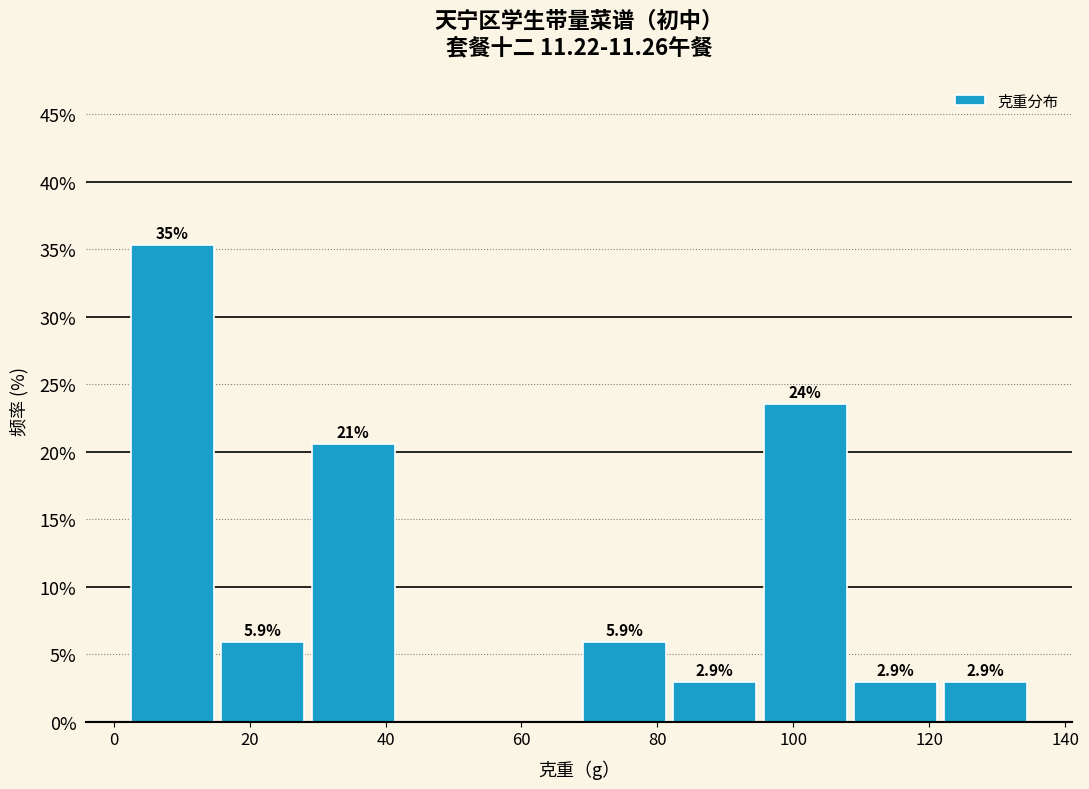

Which range on the x-axis has the tallest bar?

2 to 16